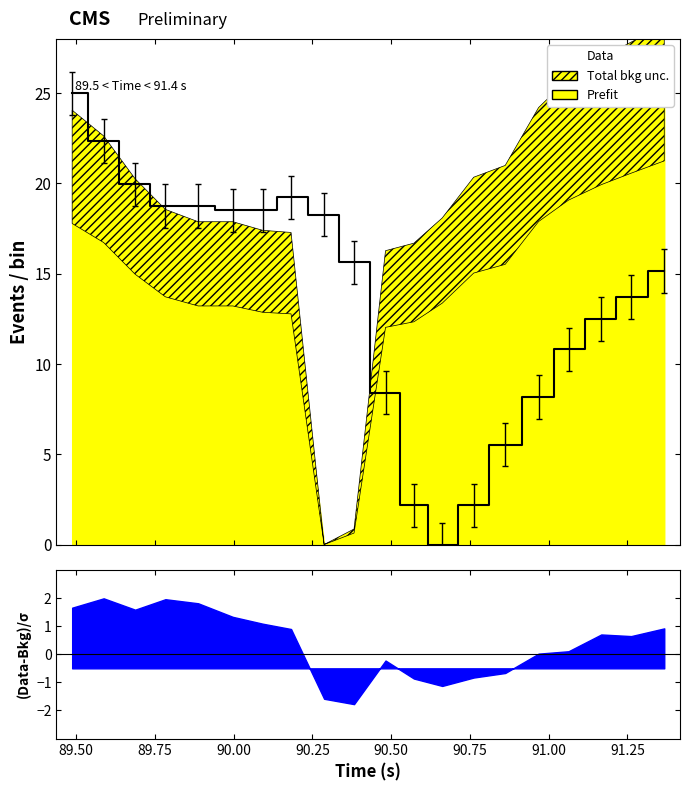

True or false: there are more than 0 points higher than both neighbors.

True